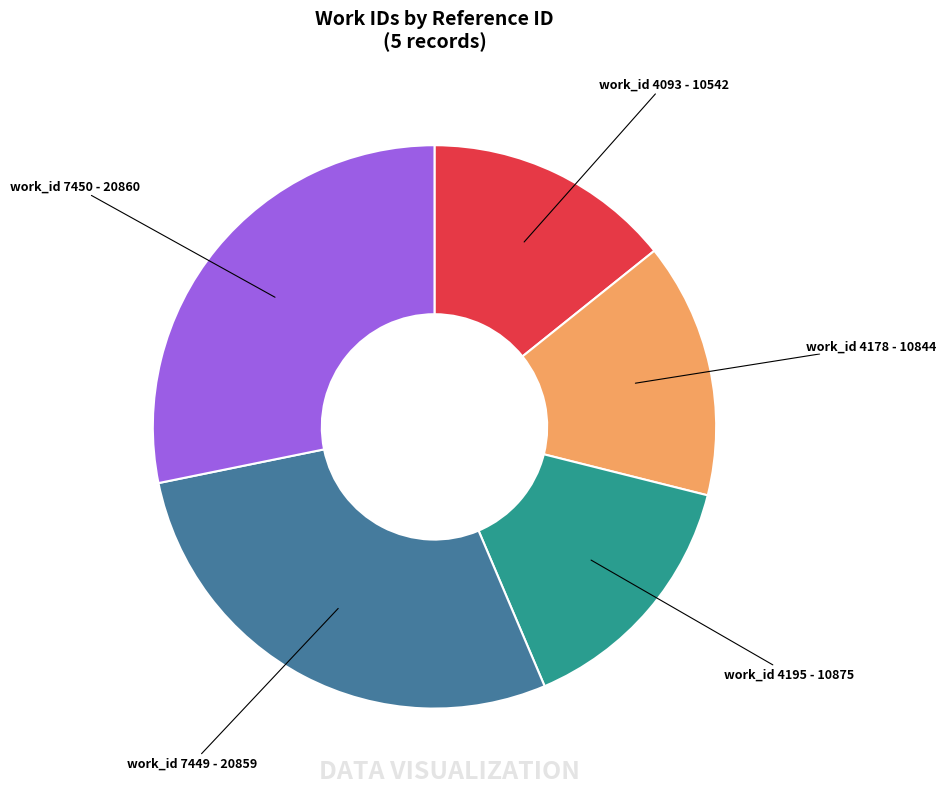

Is there a majority slice in this chart?

No